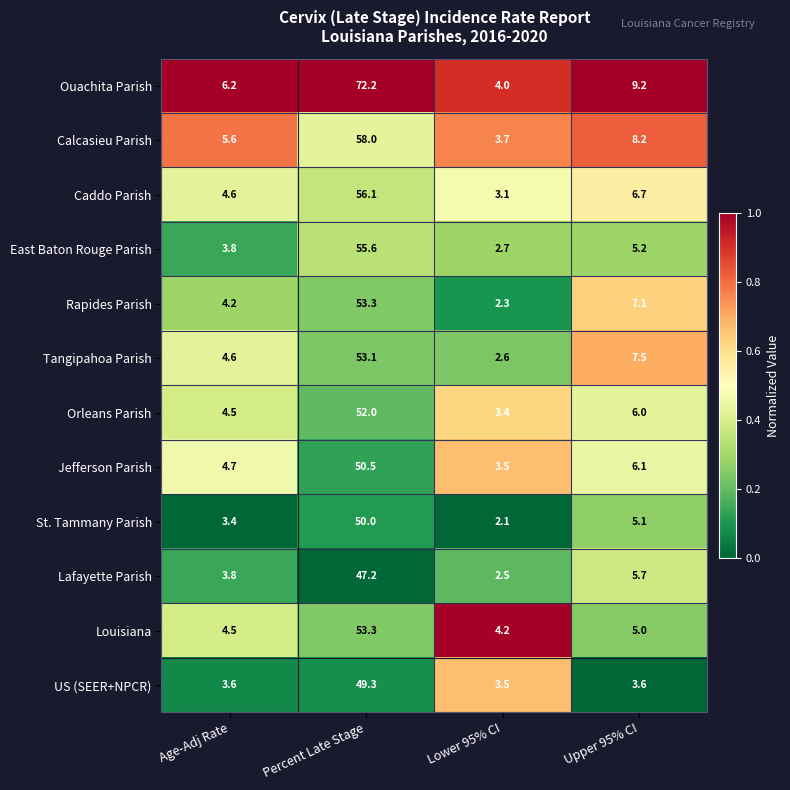

What is the difference between the Rapides Parish values at Upper 95% CI and Percent Late Stage?

46.2